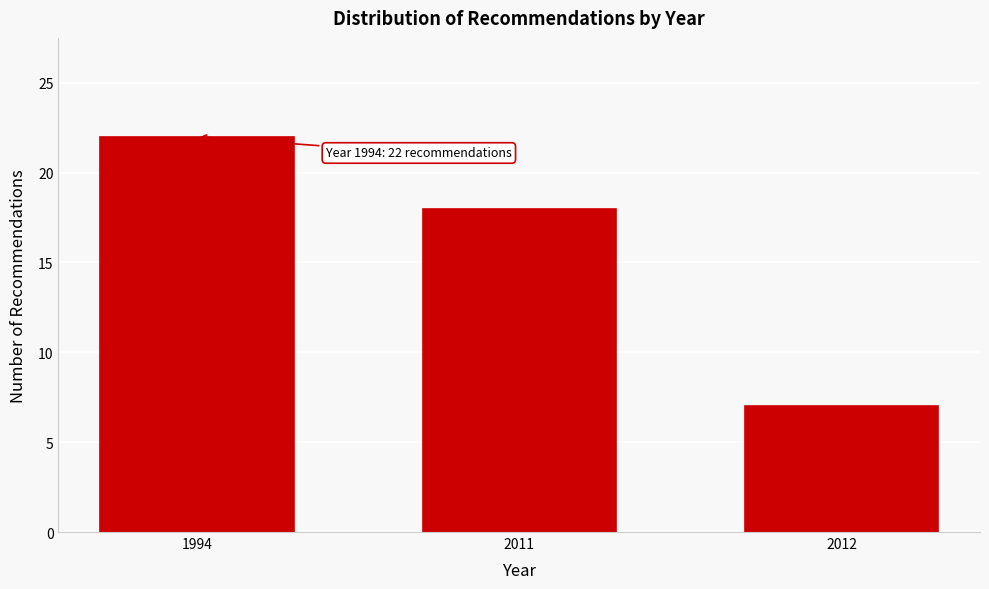

Reading left to right, what are all the values shown in this chart?

1994=22	2011=18	2012=7